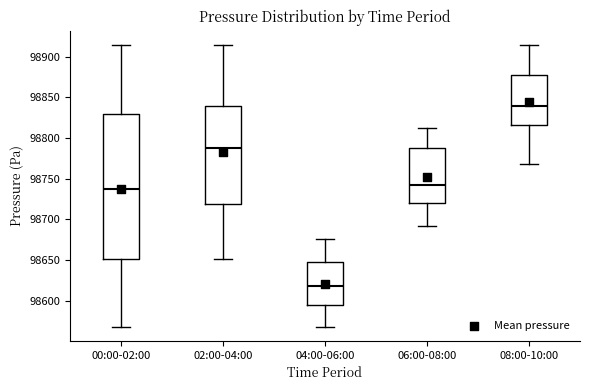

Comparing the boxes themselves (not the whiskers), which one is the tallest?

00:00-02:00